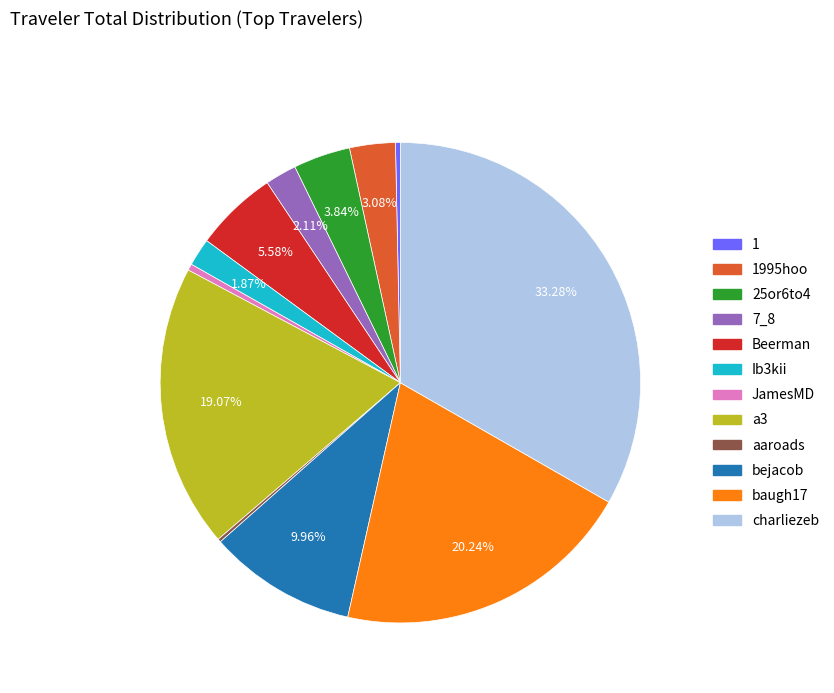

Is there a majority slice in this chart?

No